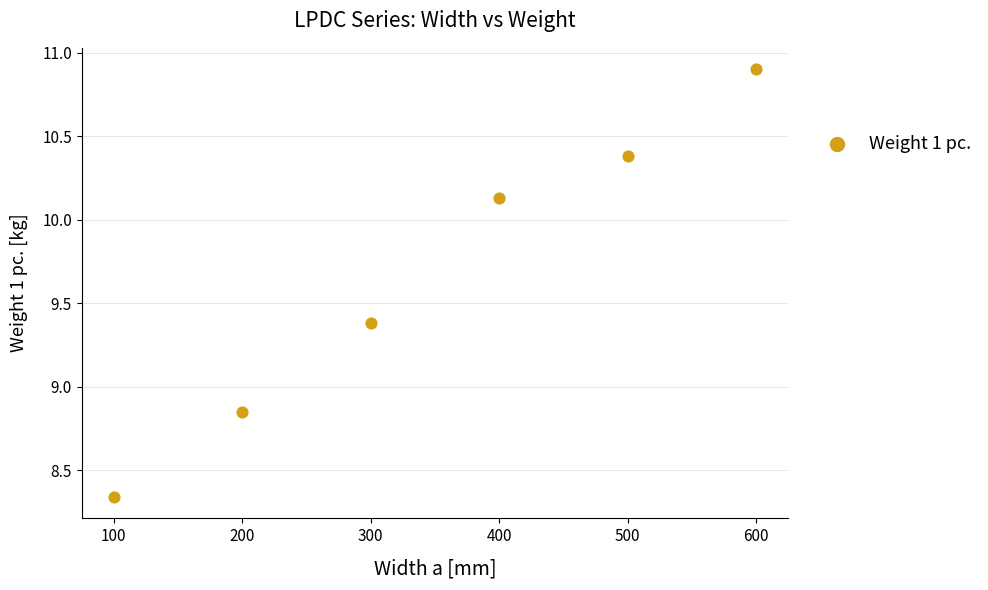

What is the average Y value?

9.7